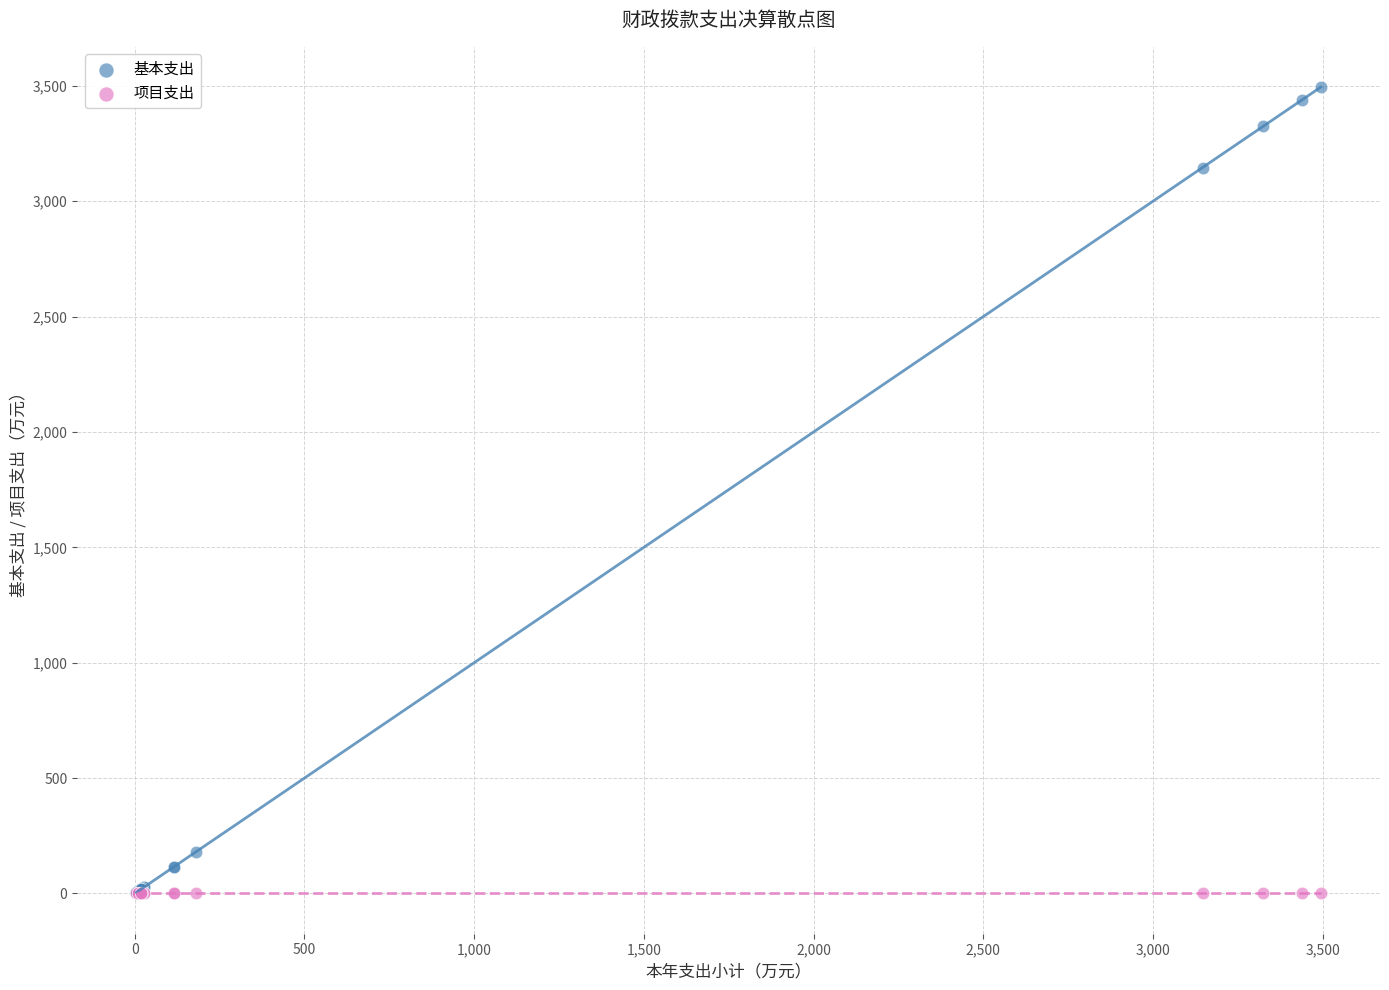

In the 基本支出 series, what Y value is closest to 1749?

3145.9